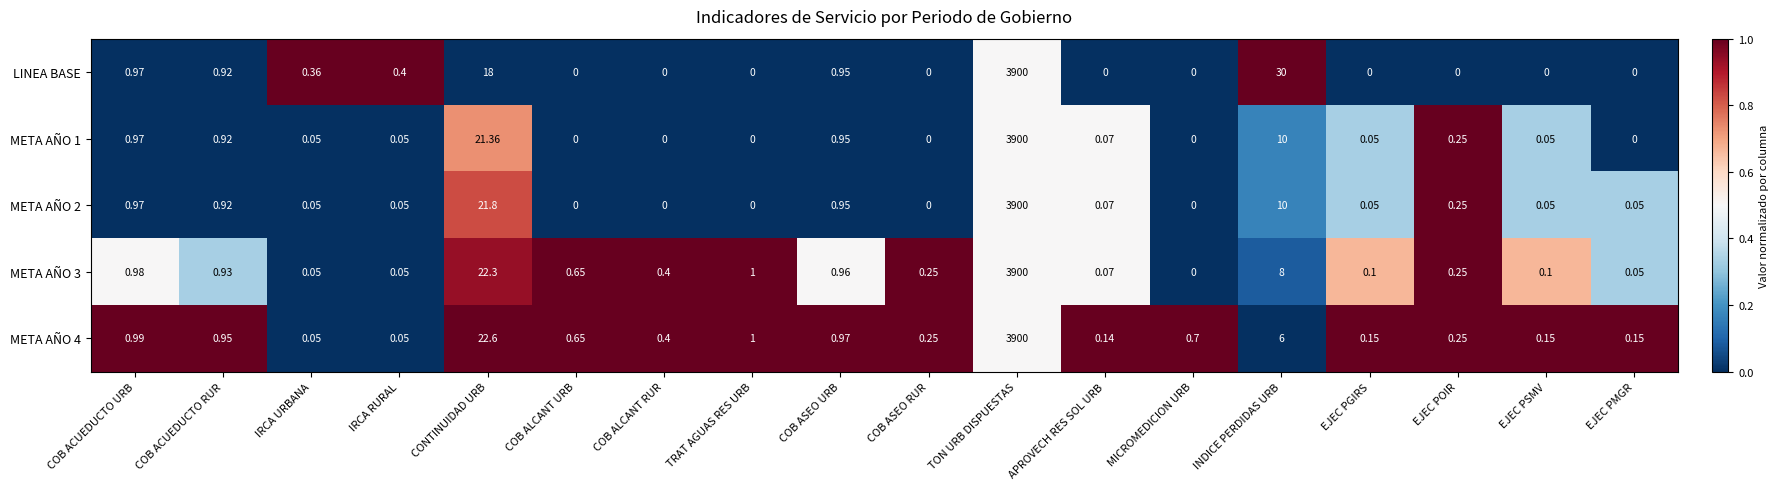

At which label is META AÑO 2 closest to 1950?

CONTINUIDAD URB